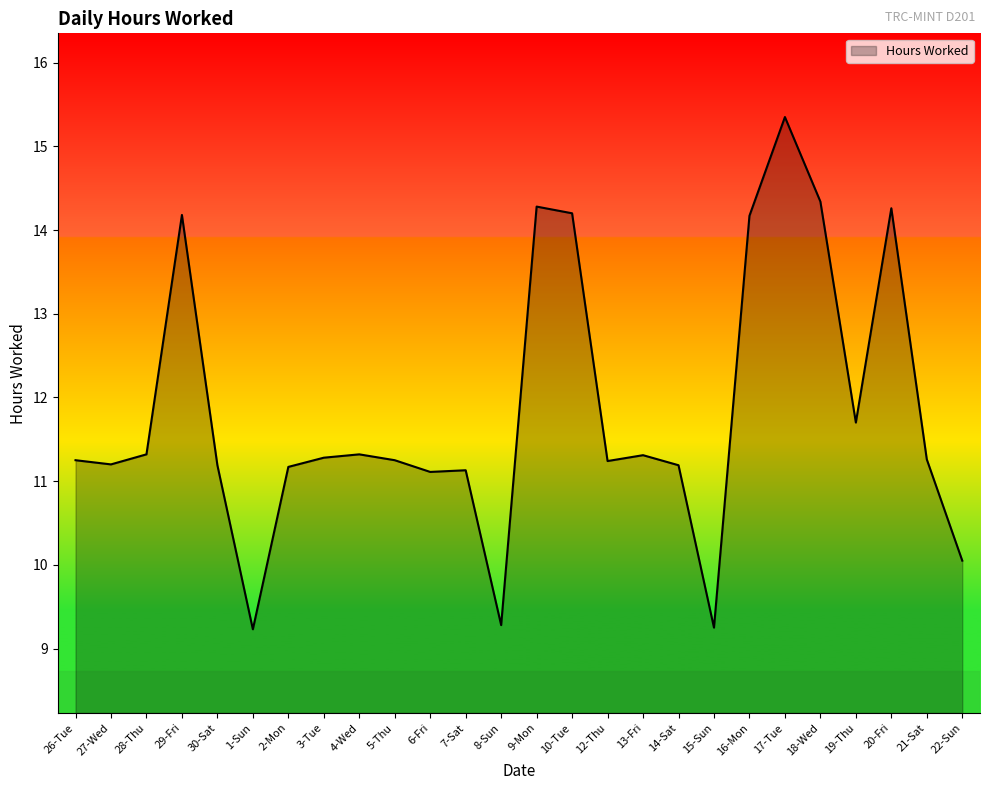

What position from the right is 21-Sat?

2